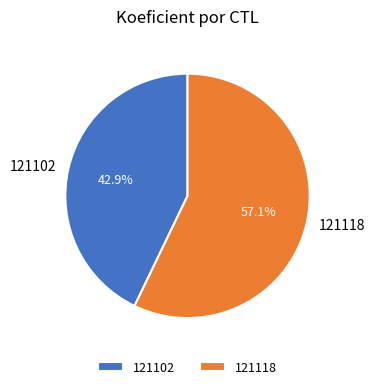

How many segments does this pie chart have?

2